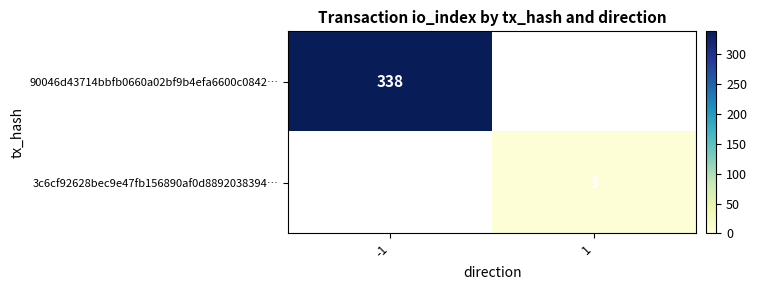

At how many categories does at least one series exceed 284?

1